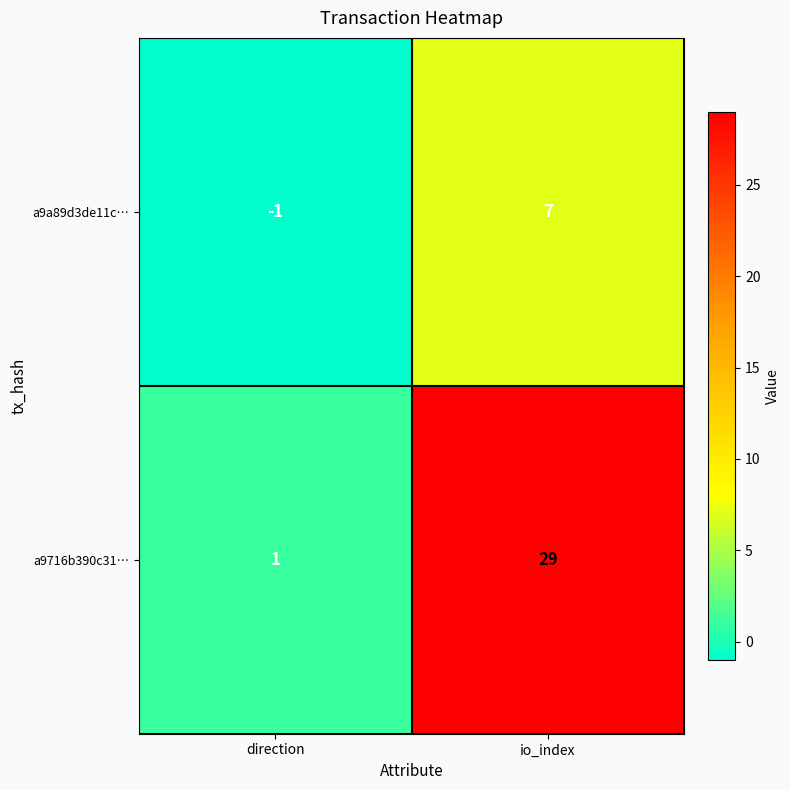

At which category is the sum across all series the highest?

io_index